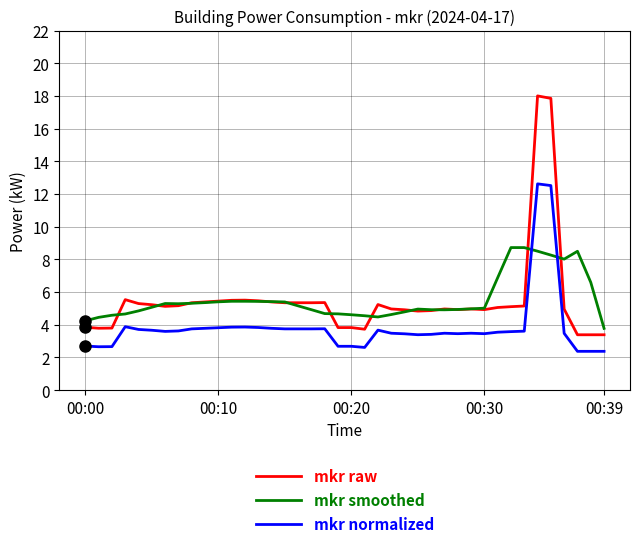

What is the difference between the second highest and minimum values in the mkr smoothed series?

4.9